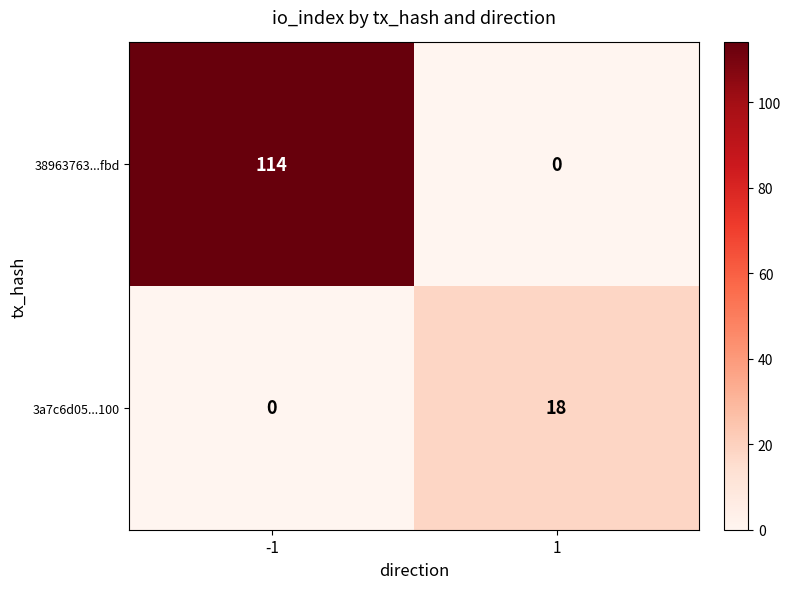

What is the average value of the 38963763...fbd series?

57